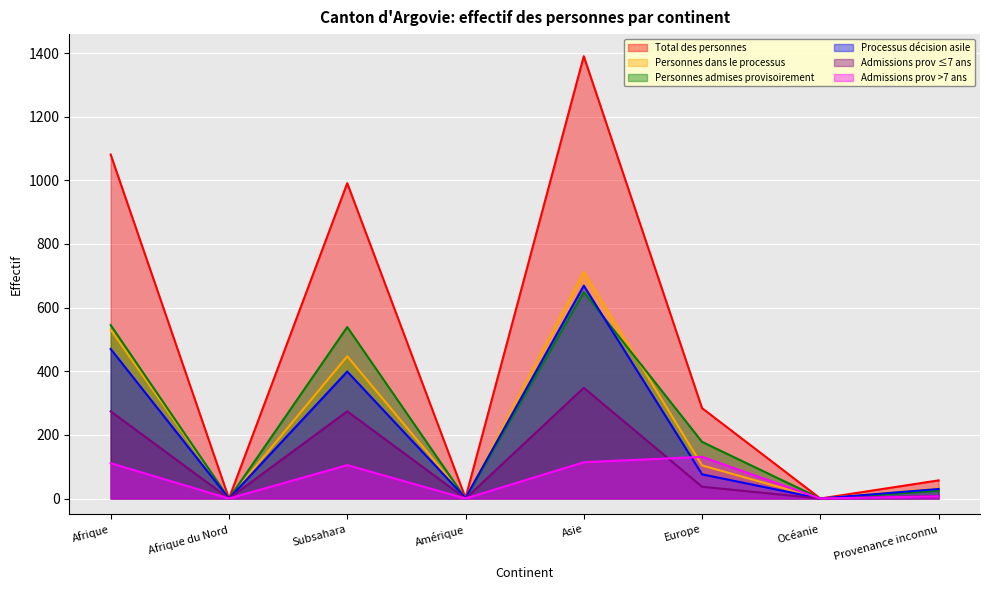

What is the sum of the Total des personnes values at Provenance inconnu and Afrique du Nord?

57